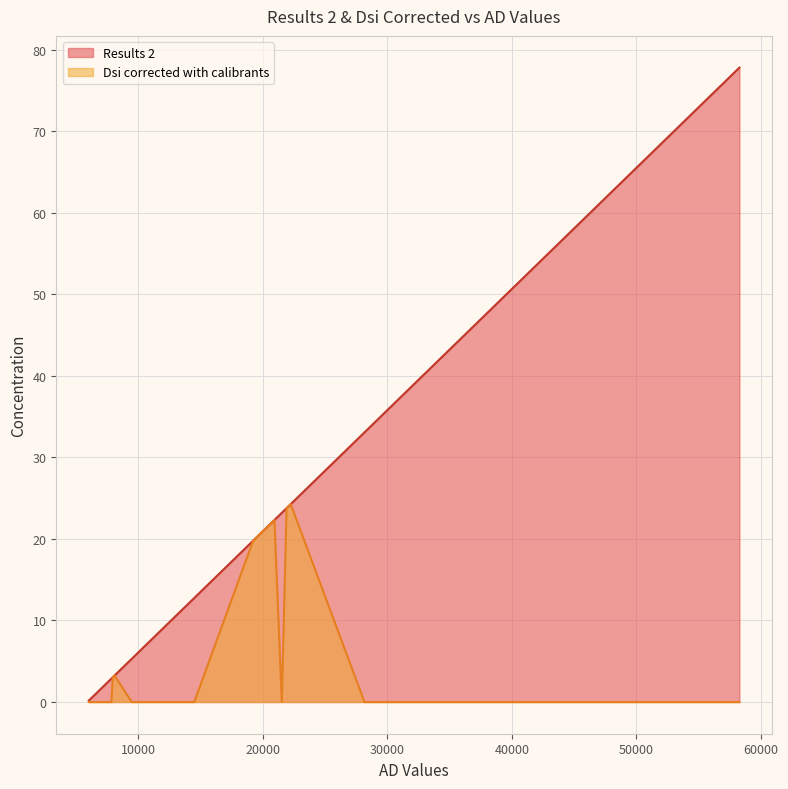

Which series has the widest spread of values?

Results 2